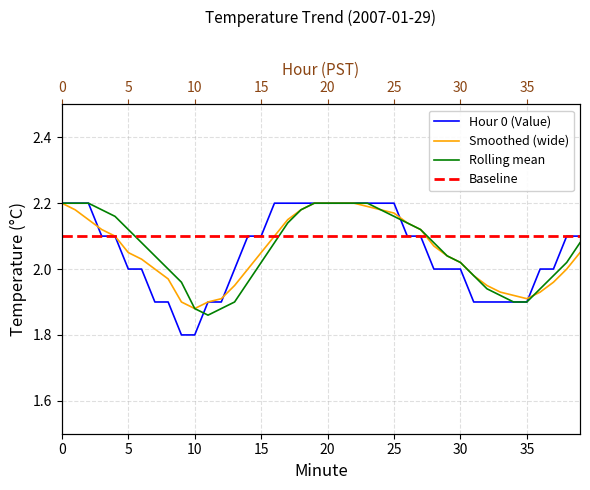

What is the greatest value displayed?

2.2